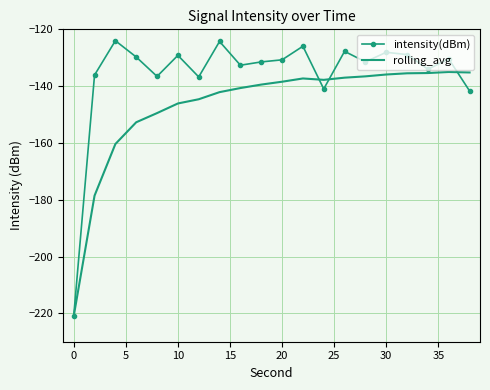

Which series has the largest total across all categories?

intensity(dBm)